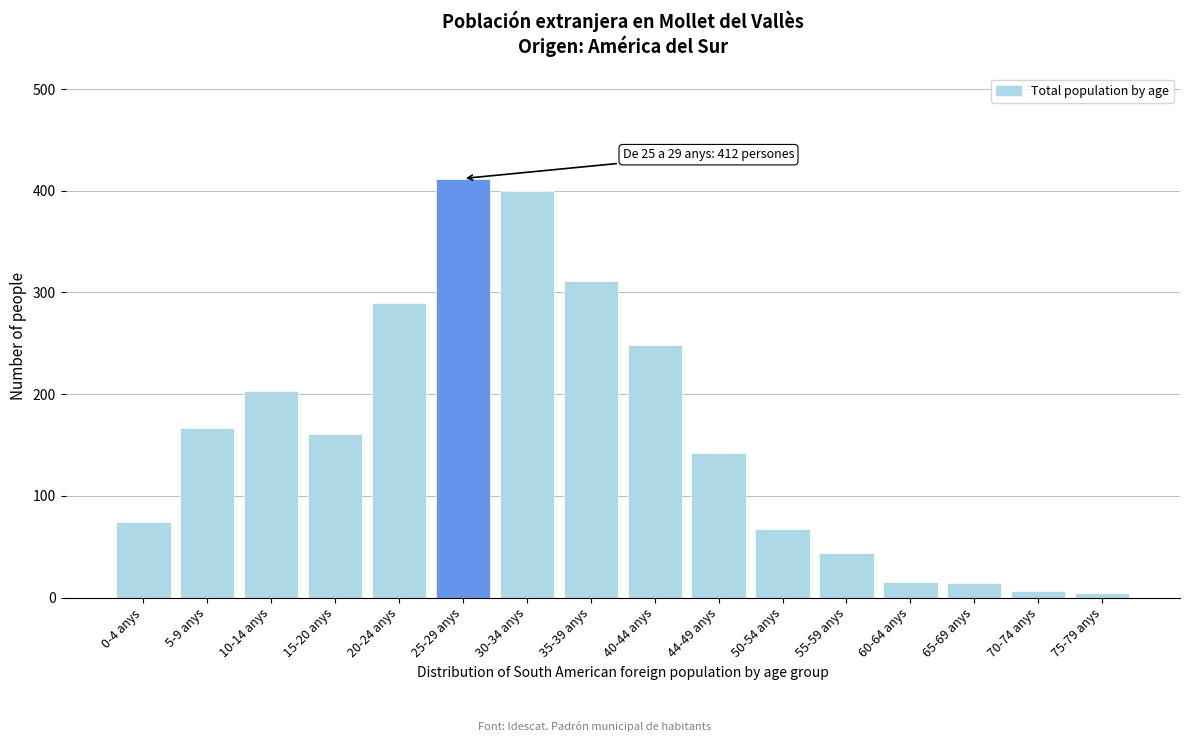

What is the change in value from 5-9 anys to 40-44 anys?

+81